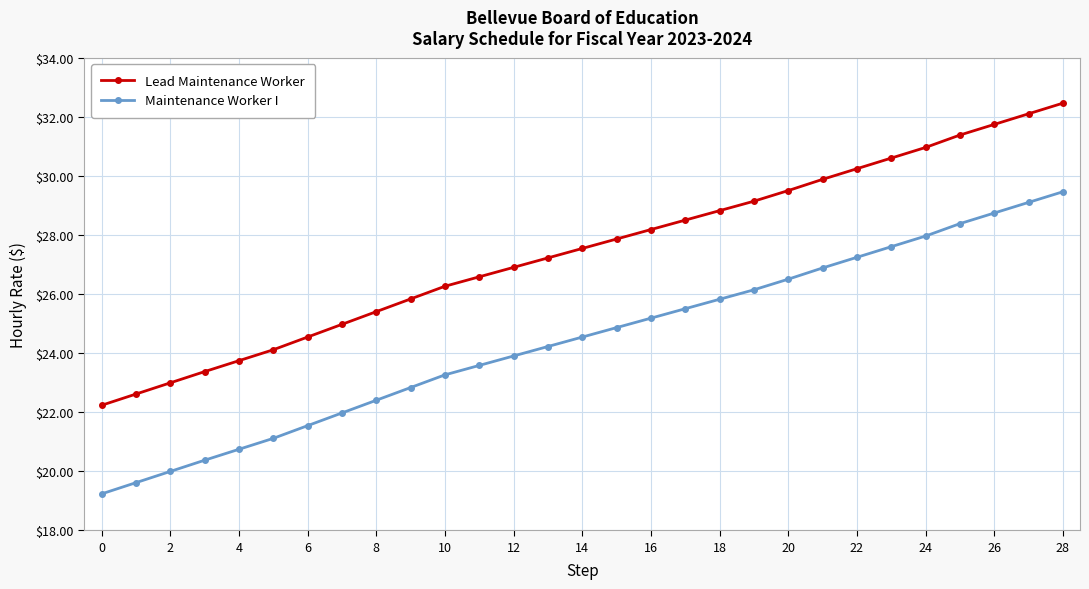

What is the difference between the maximum and minimum values in the Maintenance Worker I series?

10.2